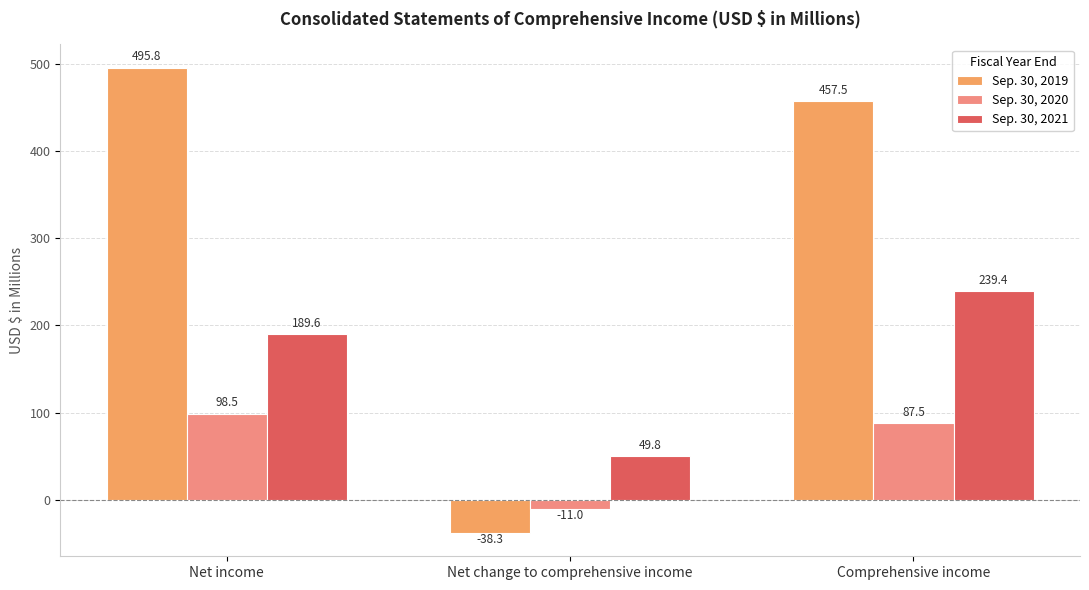

Is it true that Sep. 30, 2019 equals -17.4 at Net change to comprehensive income?

False